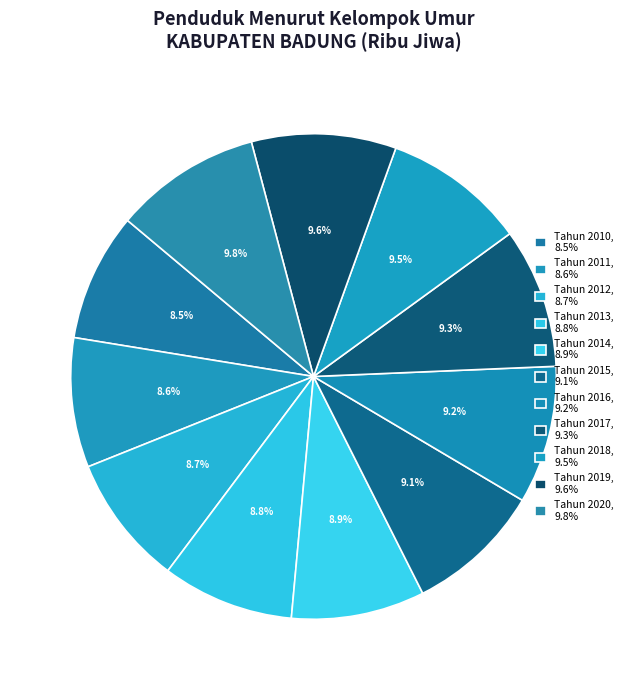

What percentage is the Tahun 2017 slice, to the nearest percent?

9%